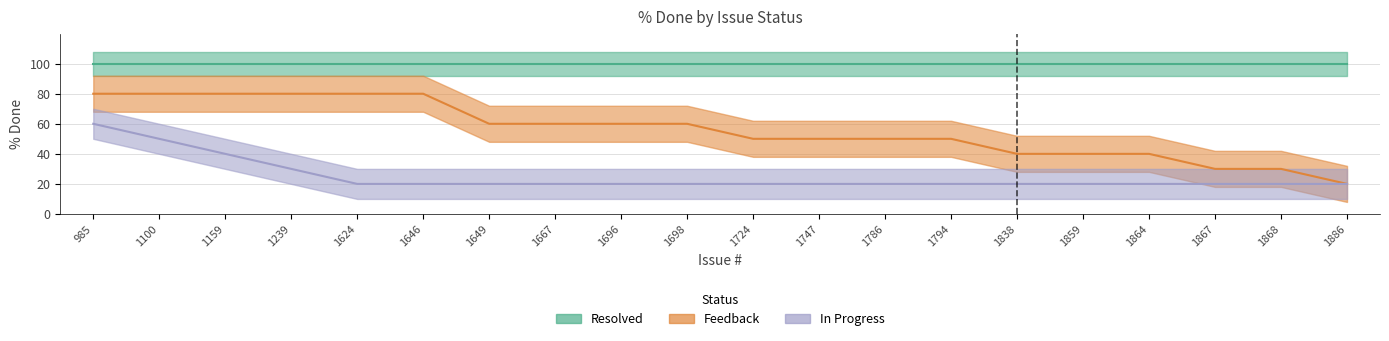

True or false: Feedback and In Progress intersect in this chart.

False